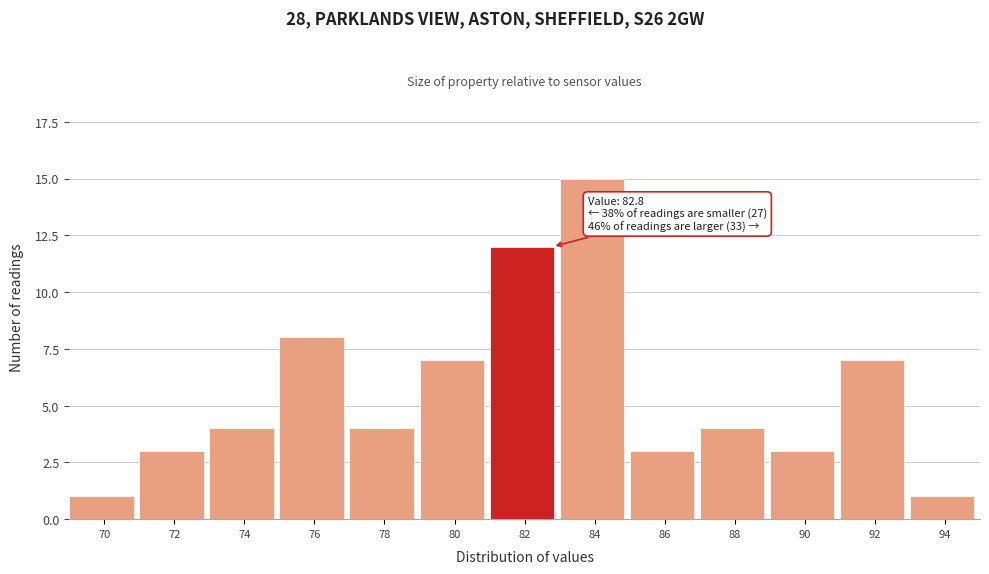

Reading right to left, transcribe all the data shown in this chart.

94=1	92=7	90=3	88=4	86=3	84=15	82=12	80=7	78=4	76=8	74=4	72=3	70=1